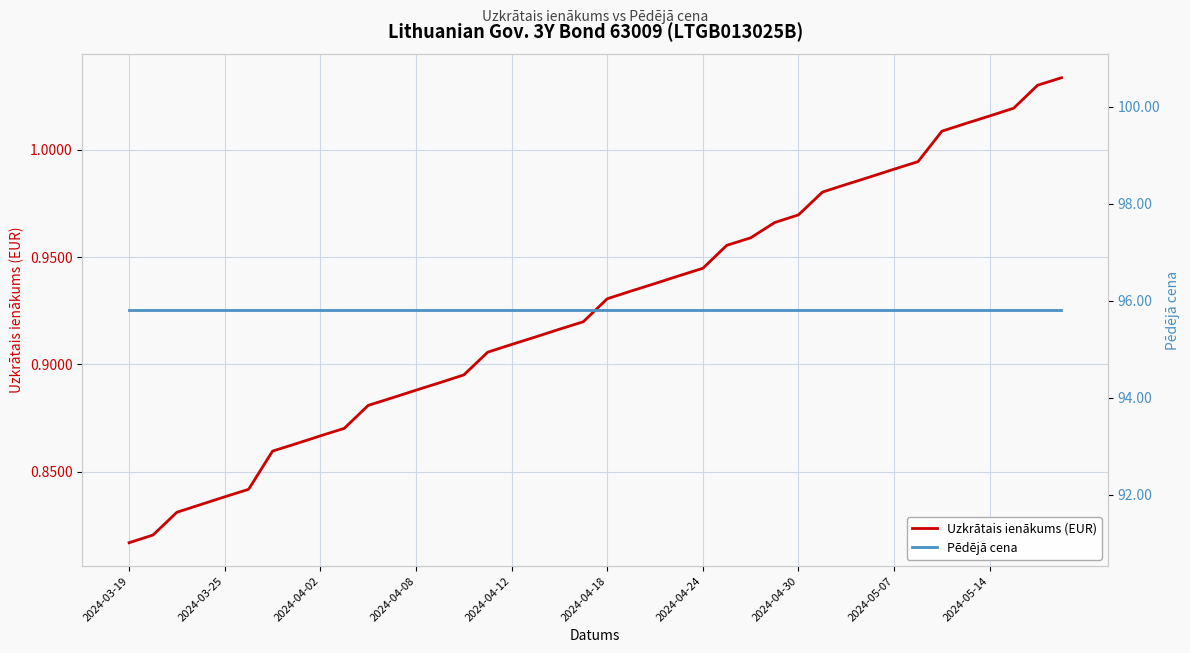

List the series in order of their overall mean, lowest first.

Uzkrātais ienākums (EUR), Pēdējā cena